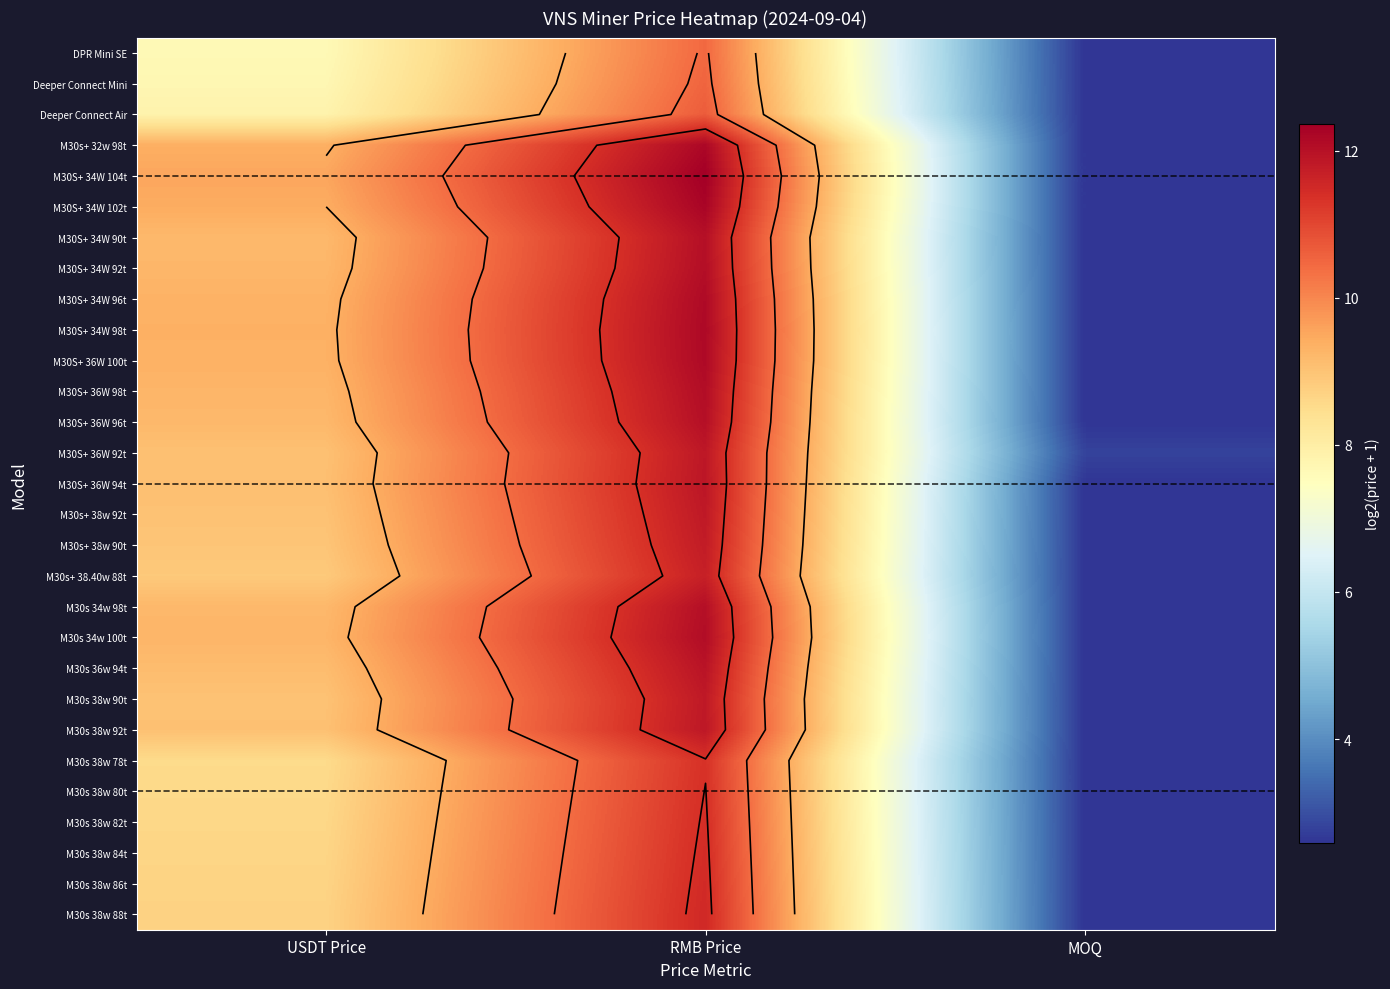

At which label does M30s 38w 90t first exceed 9?

USDT Price